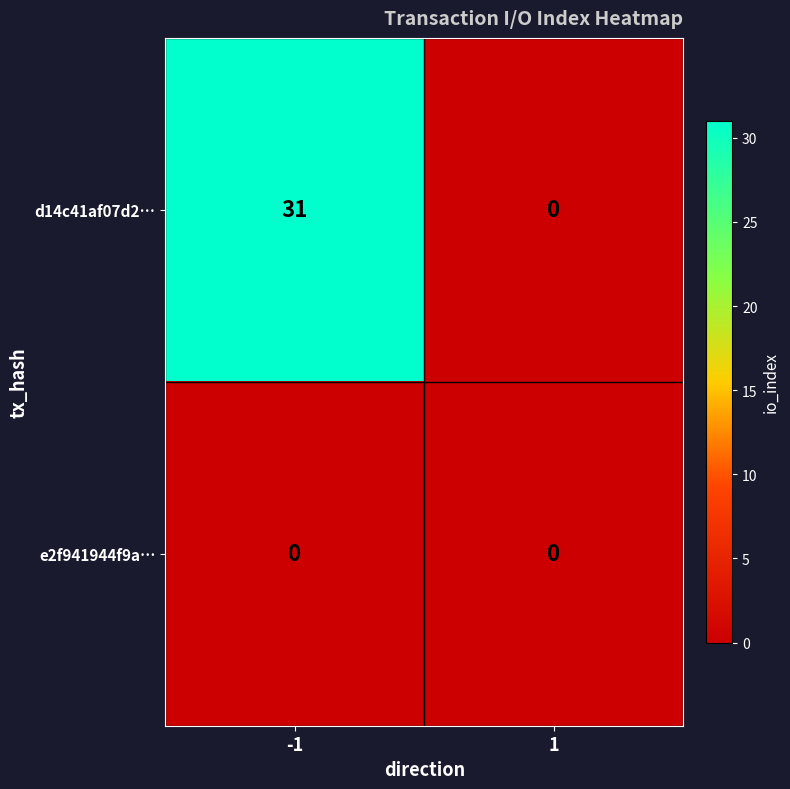

Between -1 and 1, which series saw the biggest shift?

d14c41af07d2…